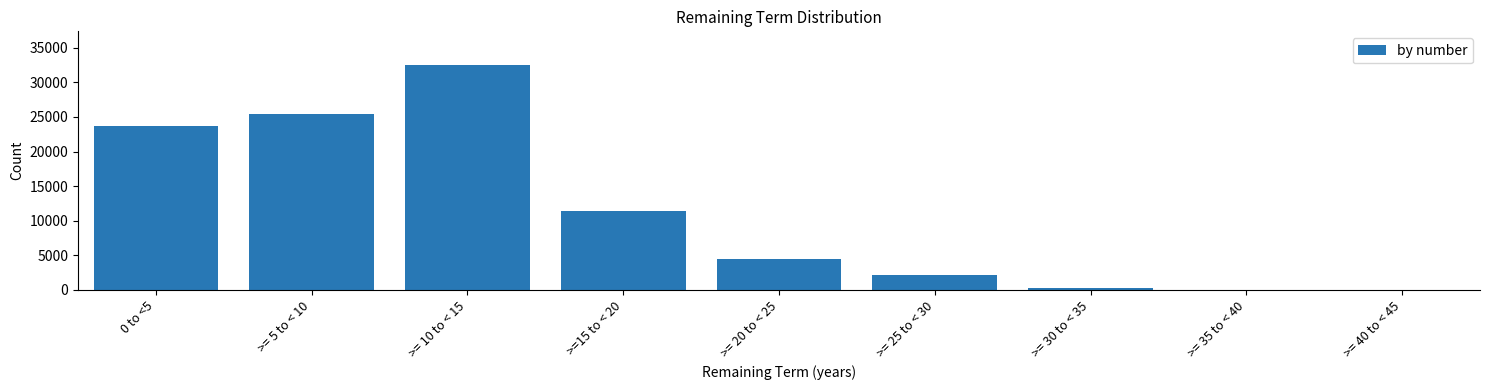

Reading left to right, list all the values displayed in this chart.

0 to <5=23658	>= 5 to < 10=25491	>= 10 to < 15=32516	>=15 to < 20=11352	>= 20 to < 25=4395	>= 25 to < 30=2076	>= 30 to < 35=199	>= 35 to < 40=0	>= 40 to < 45=0